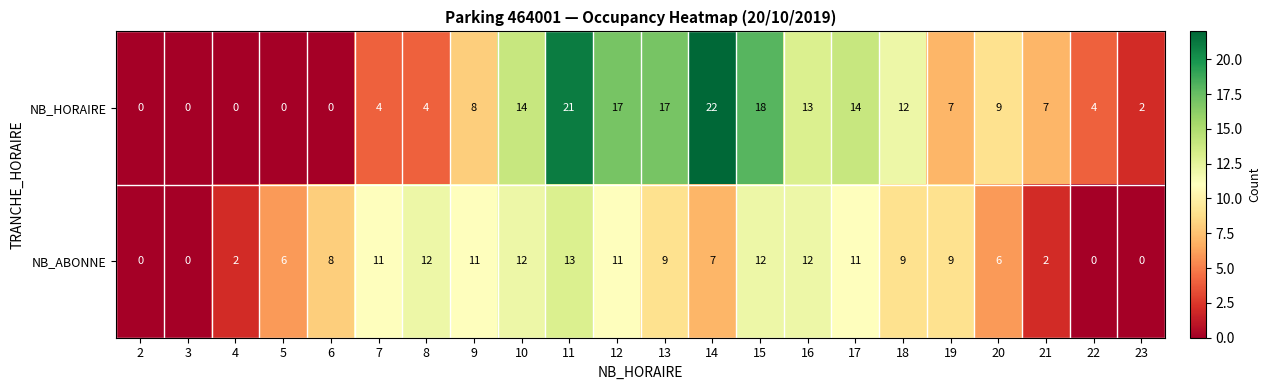

How many data points in NB_ABONNE are less than 9?

10